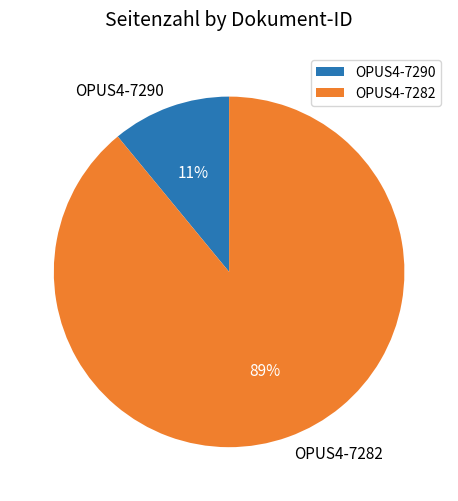

The OPUS4-7290 slice represents 11% of the pie. True or false?

True